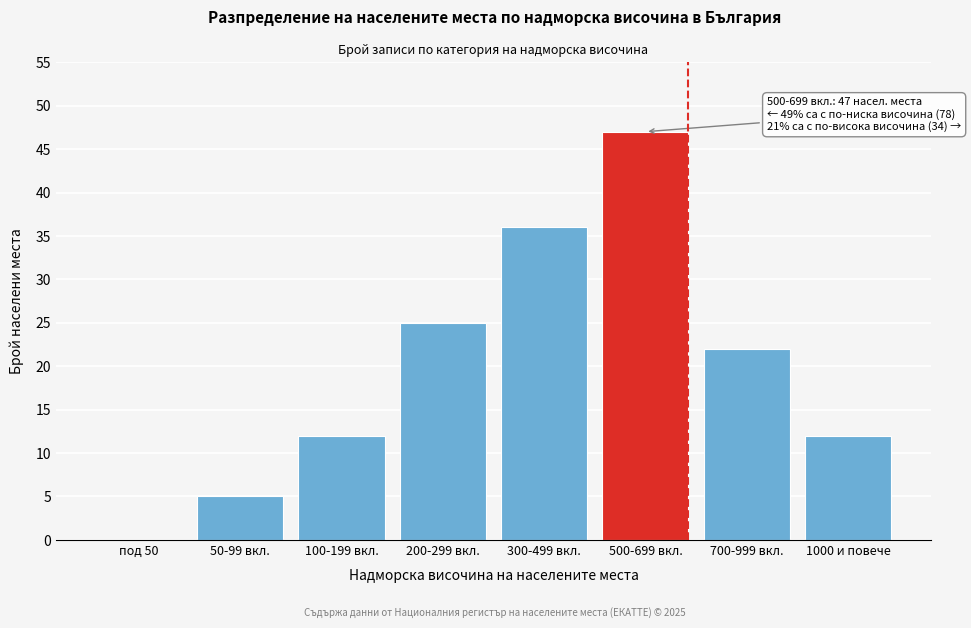

Reading left to right, what are all the values shown in this chart?

под 50=0	50-99 вкл.=5	100-199 вкл.=12	200-299 вкл.=25	300-499 вкл.=36	500-699 вкл.=47	700-999 вкл.=22	1000 и повече=12